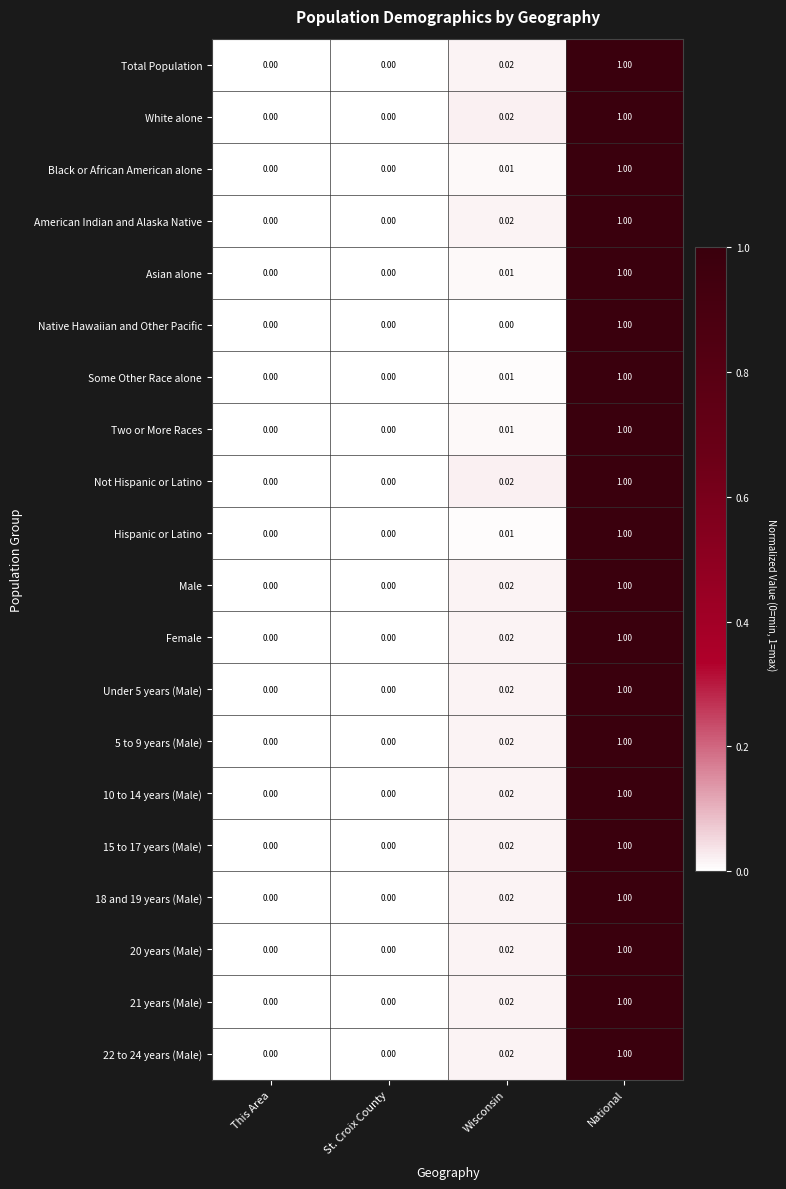

At which category is the sum across all series the highest?

National